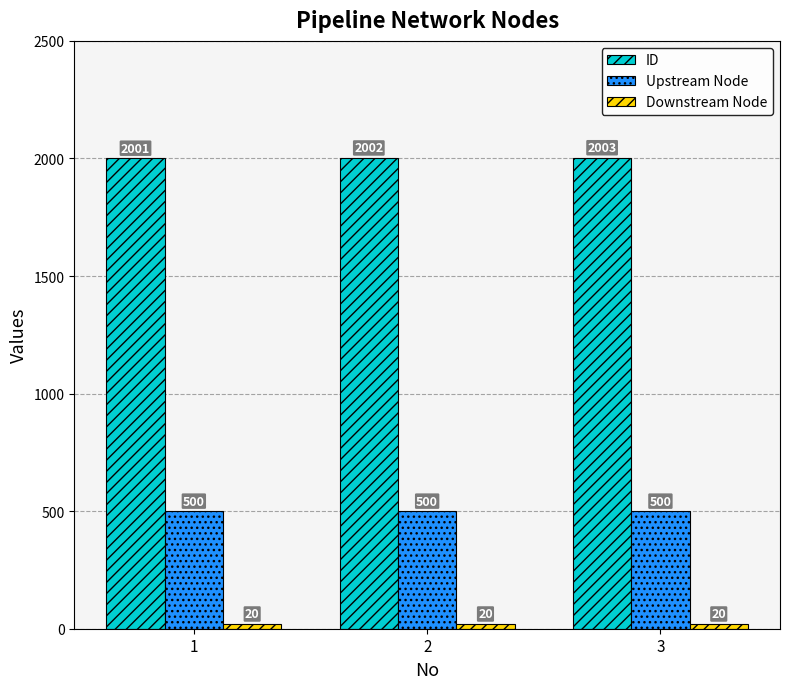

Are the bars horizontal?

No